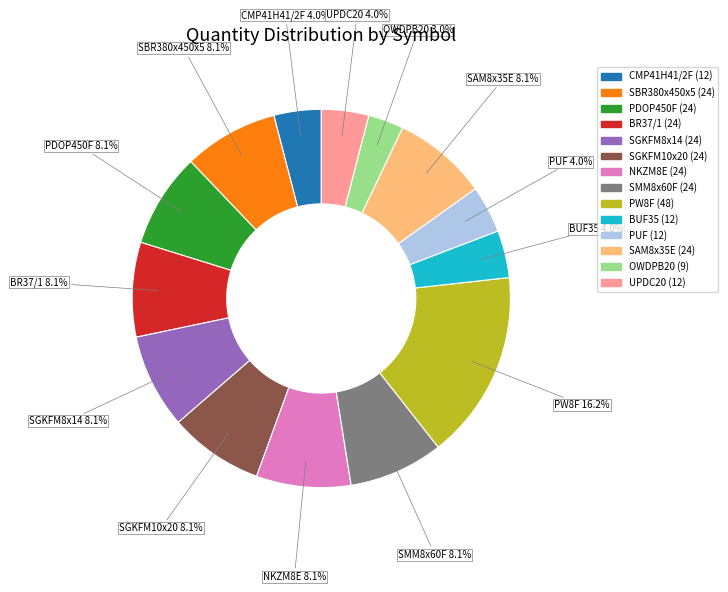

What is the ratio of the value at BR37/1 to the value at BUF35?

2.0